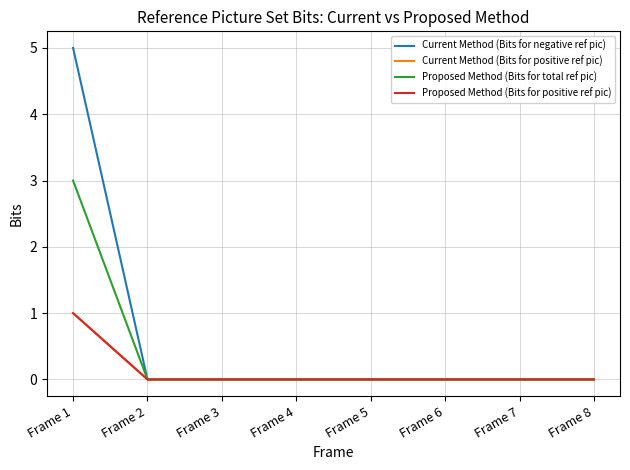

Is this an area chart (filled region under the line)?

No